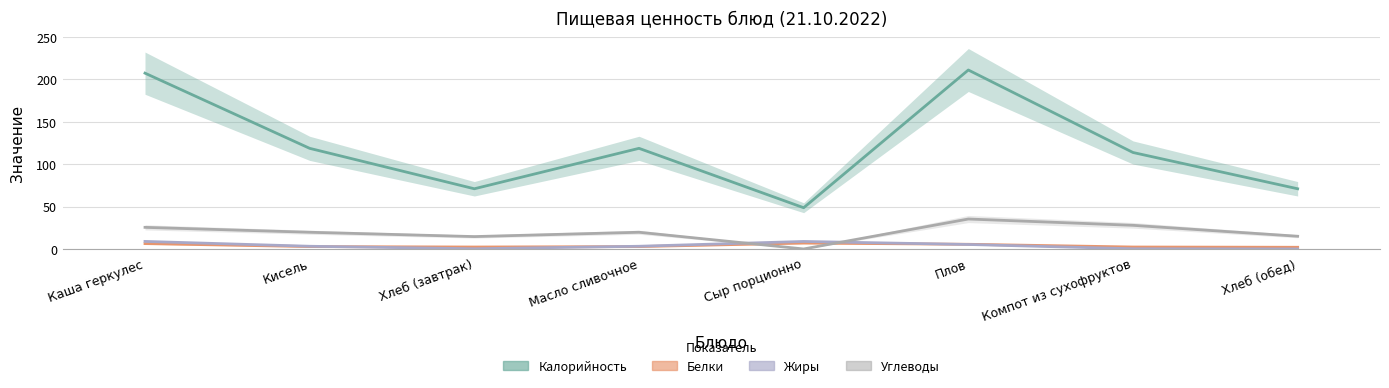

What value does the Жиры series have at Кисель?

3.2